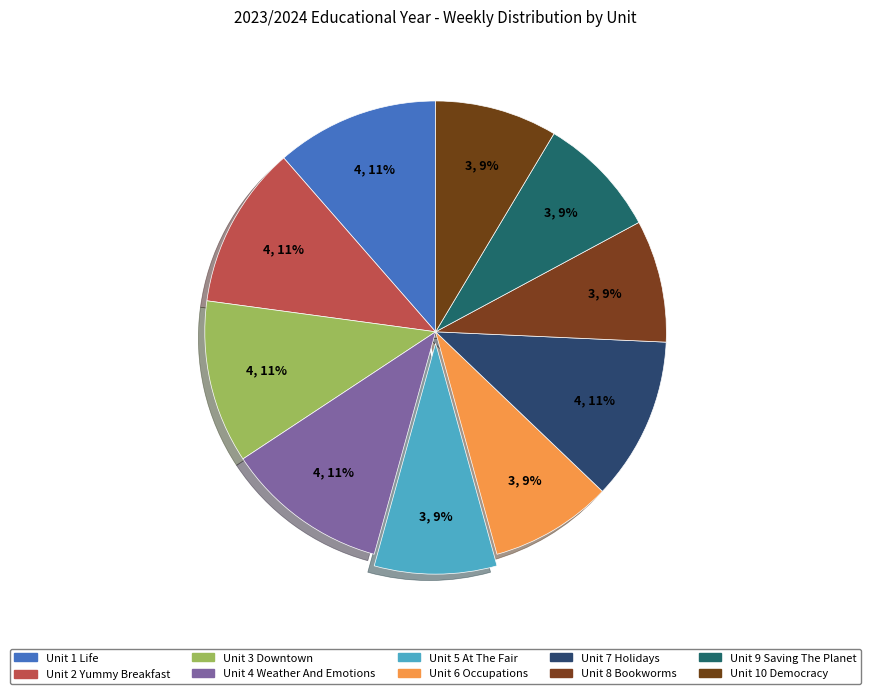

Combined, what portion of the pie is Unit 10 Democracy and Unit 6 Occupations?

17.1%